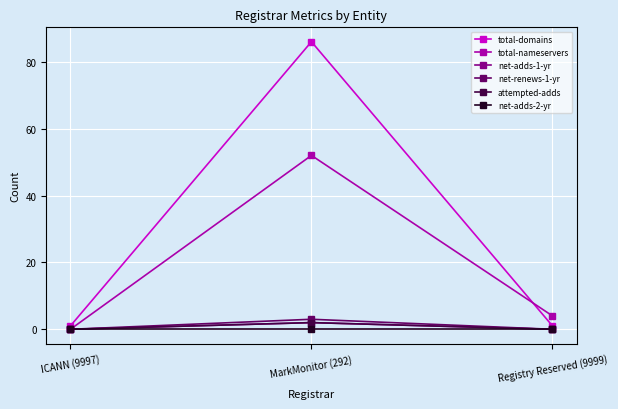

Does the chart have visible grid lines?

Yes